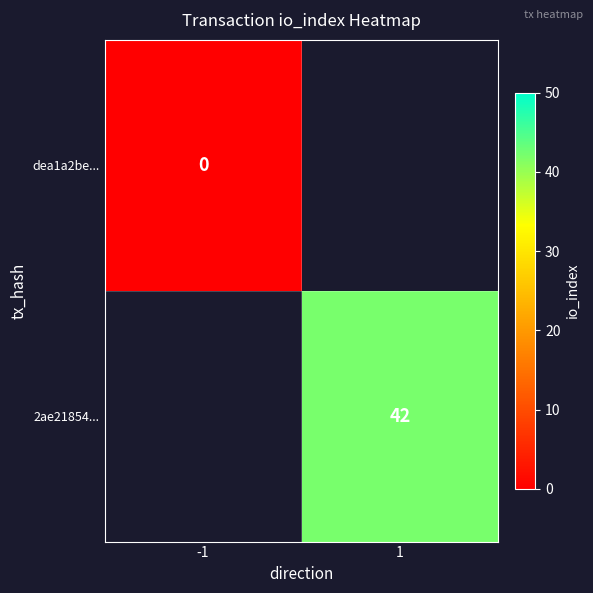

Is it true that 2ae21854... equals 42 at 1?

True